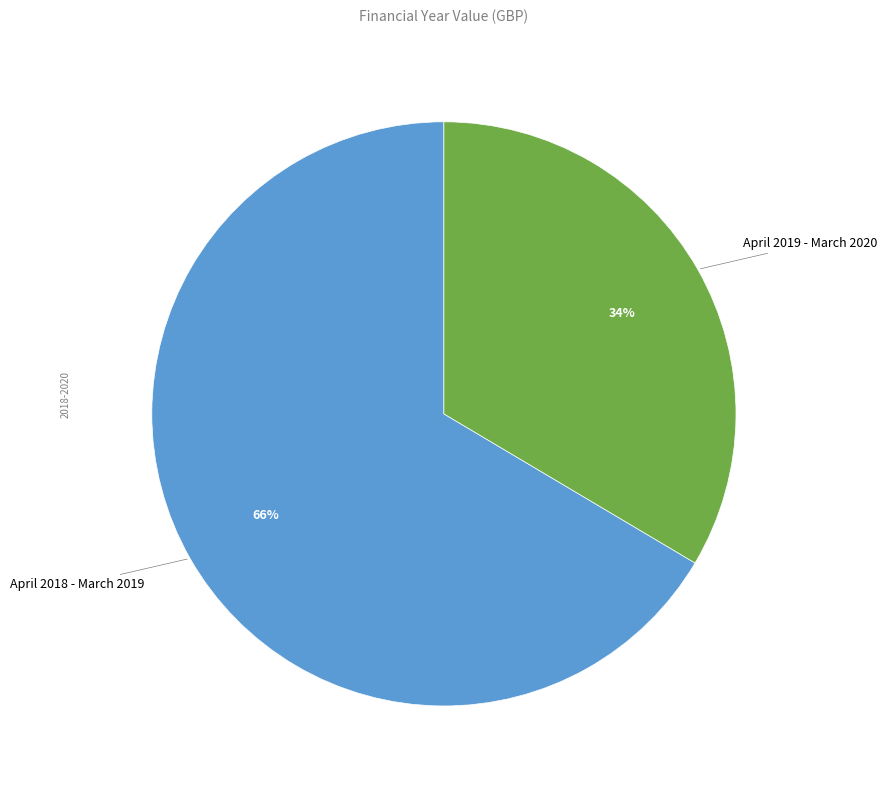

To the nearest percent, what is the average slice percentage?

50%